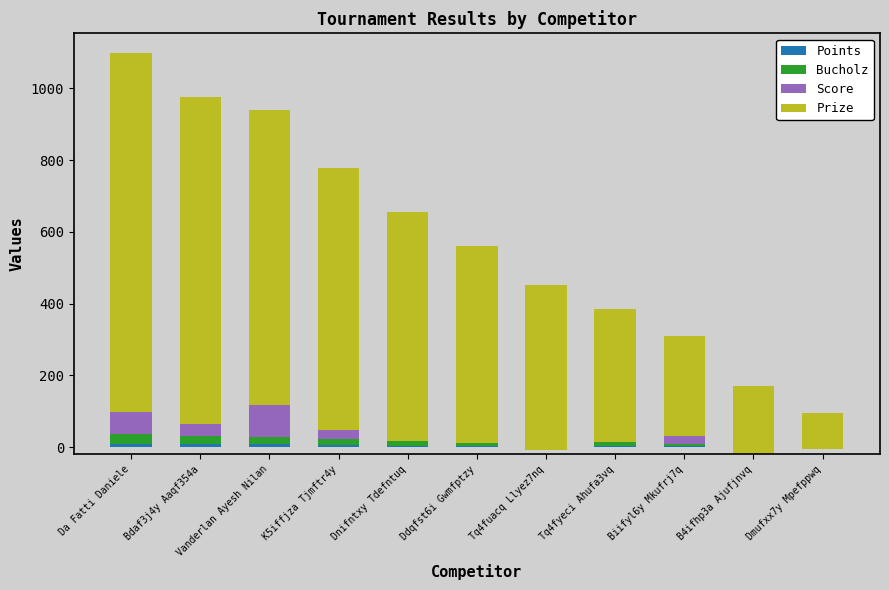

Is the value of Score at B4ifhp3a Ajufjnvq greater than the value of Prize at Da Fatti Daniele?

No